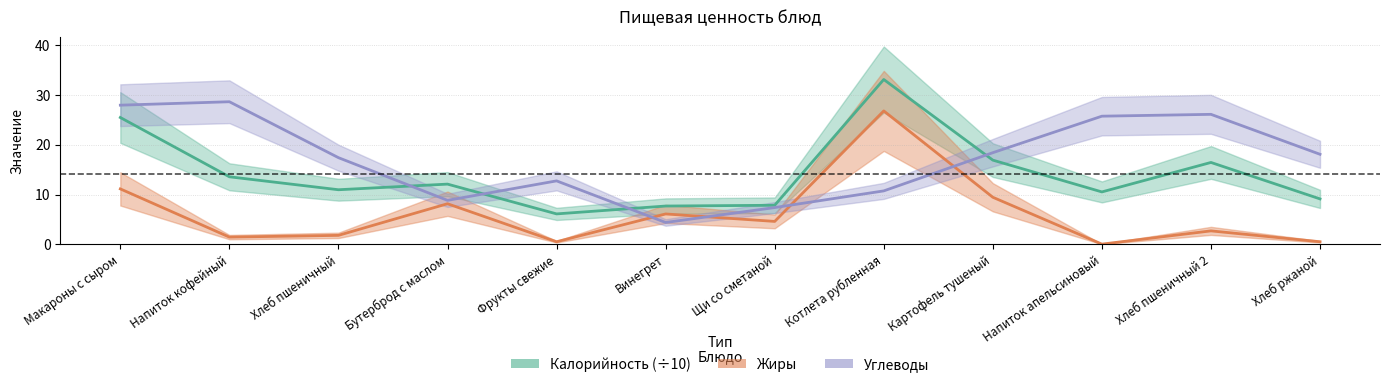

What is the difference between the maximum and second lowest values in the Жиры series?

26.3